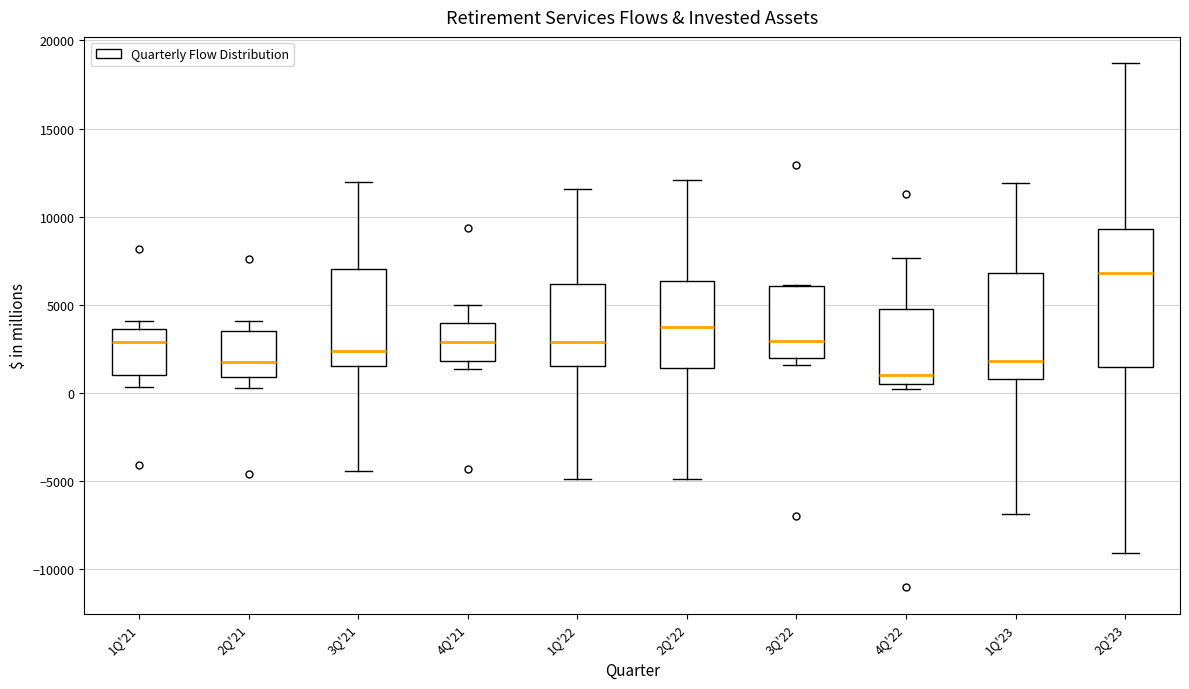

Reading left to right, read every box against the y-axis: the position of its median line, the range the box covers, and the ends of its whiskers. The values are not printed on the chart, so give them approximately, as read against the axis.

1Q'21: median 3000, box 1000 to 3500, whiskers 500 to 4000
2Q'21: median 1500, box 1000 to 3500, whiskers 500 to 4000
3Q'21: median 2500, box 1500 to 7000, whiskers -4500 to 12000
4Q'21: median 3000, box 2000 to 4000, whiskers 1500 to 5000
1Q'22: median 3000, box 1500 to 6000, whiskers -5000 to 11500
2Q'22: median 3500, box 1500 to 6500, whiskers -5000 to 12000
3Q'22: median 3000, box 2000 to 6000, whiskers 1500 to 6000
4Q'22: median 1000, box 500 to 5000, whiskers 0 to 7500
1Q'23: median 2000, box 1000 to 7000, whiskers -7000 to 12000
2Q'23: median 7000, box 1500 to 9500, whiskers -9000 to 18500